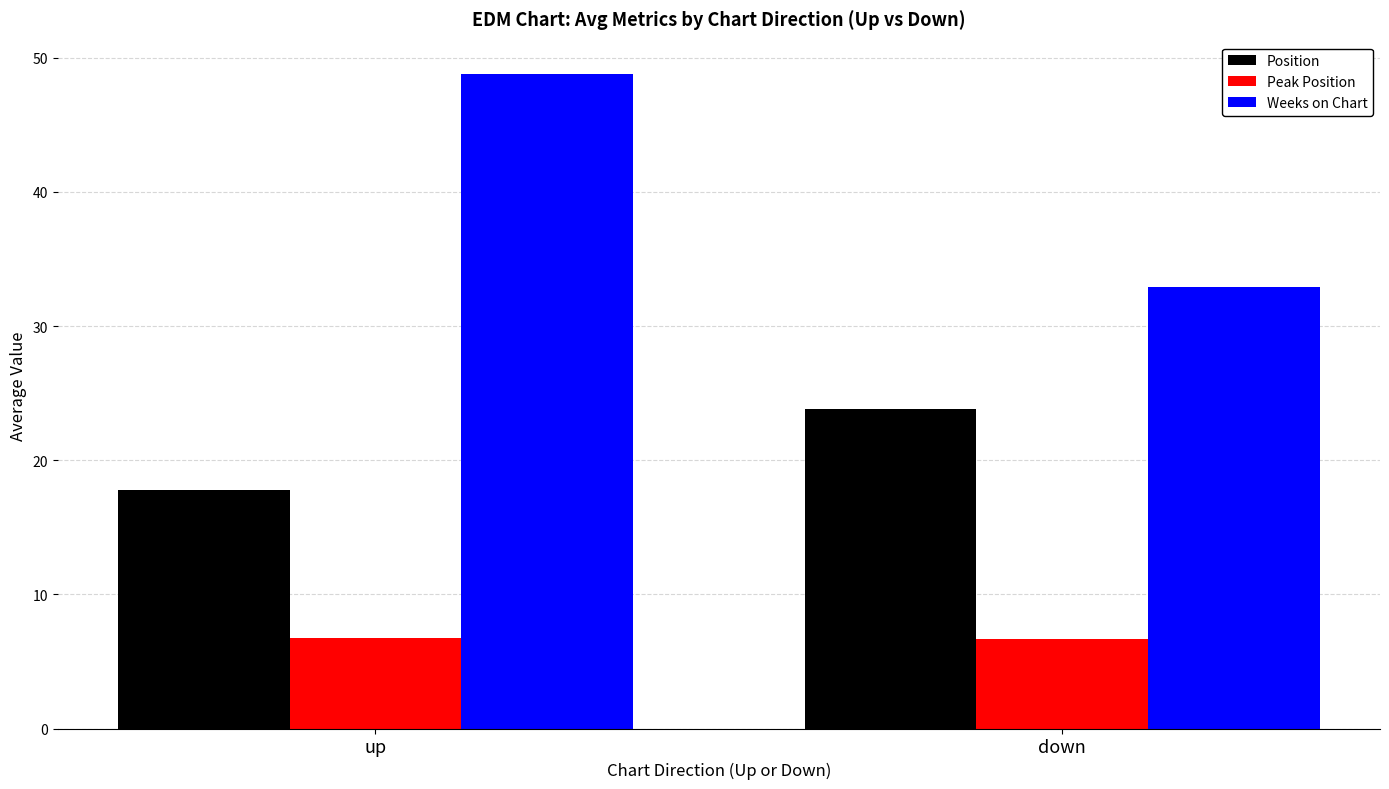

True or false: Position has a value of 17.8 at up.

True